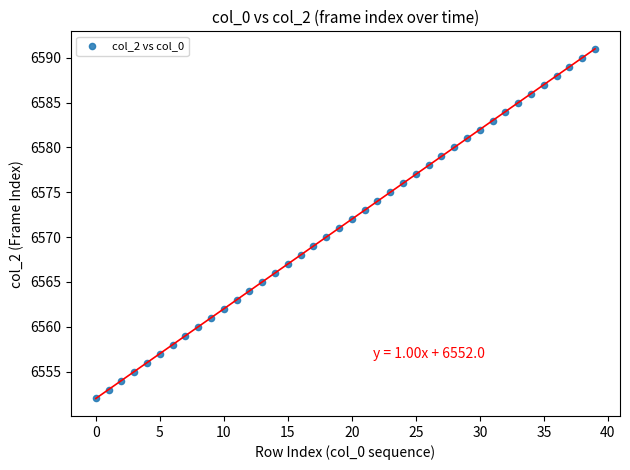

What is the range of Y values (max minus min)?

39